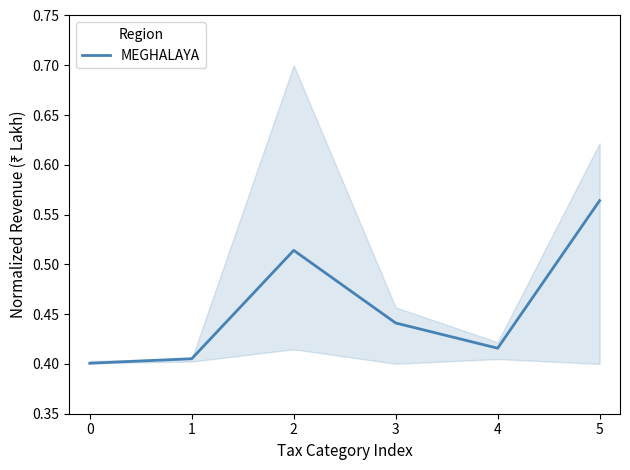

How many values are between 0 and 1?

6